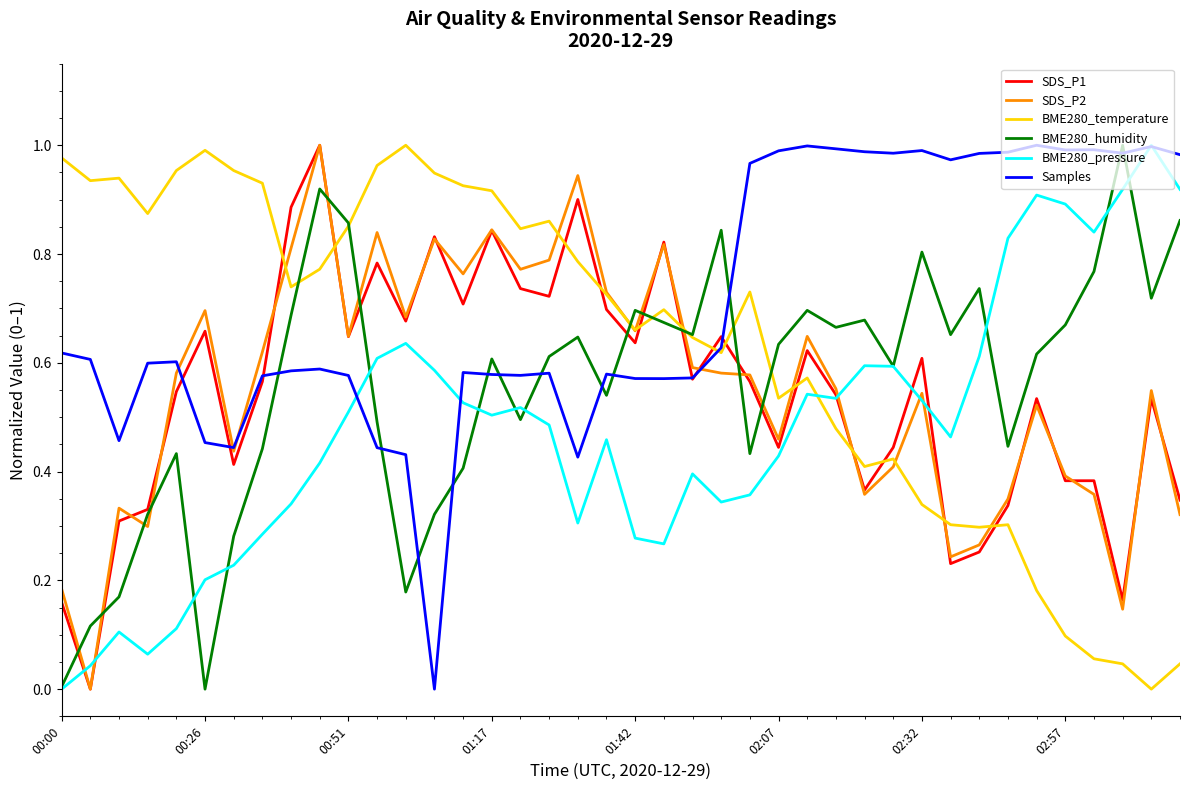

Which series ends up on top after the final intersection of SDS_P2 and BME280_humidity?

BME280_humidity